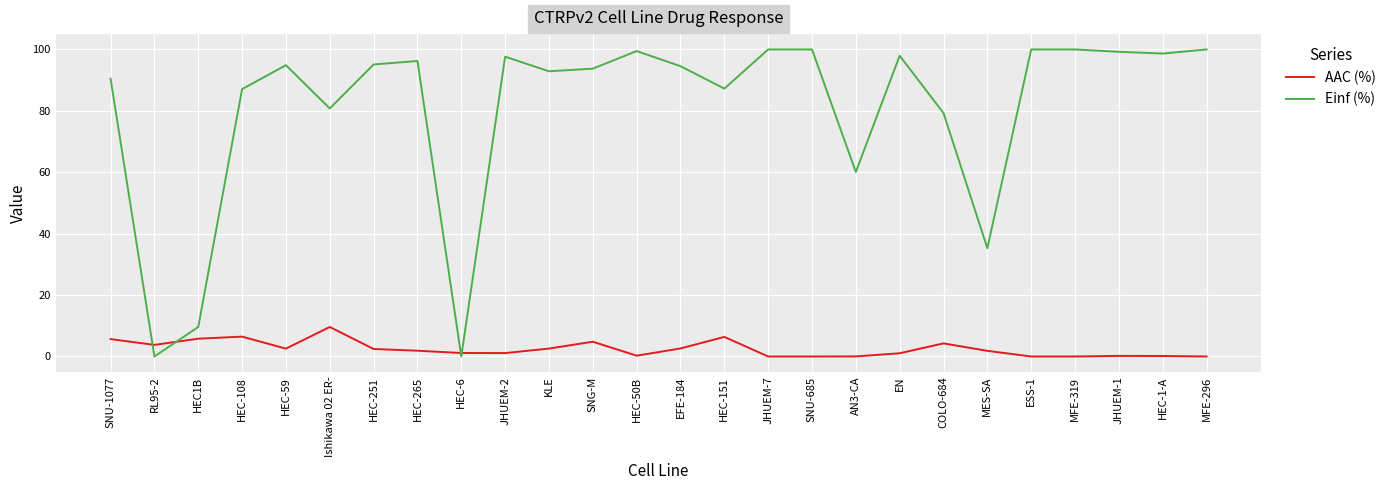

Where is the first local minimum for Einf (%)?

RL95-2